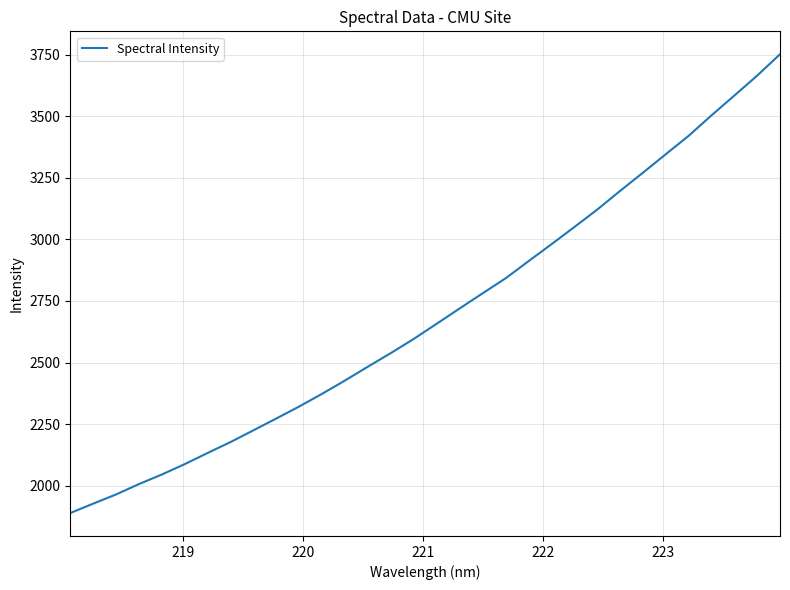

What is the difference between the maximum and minimum values?

1864.4